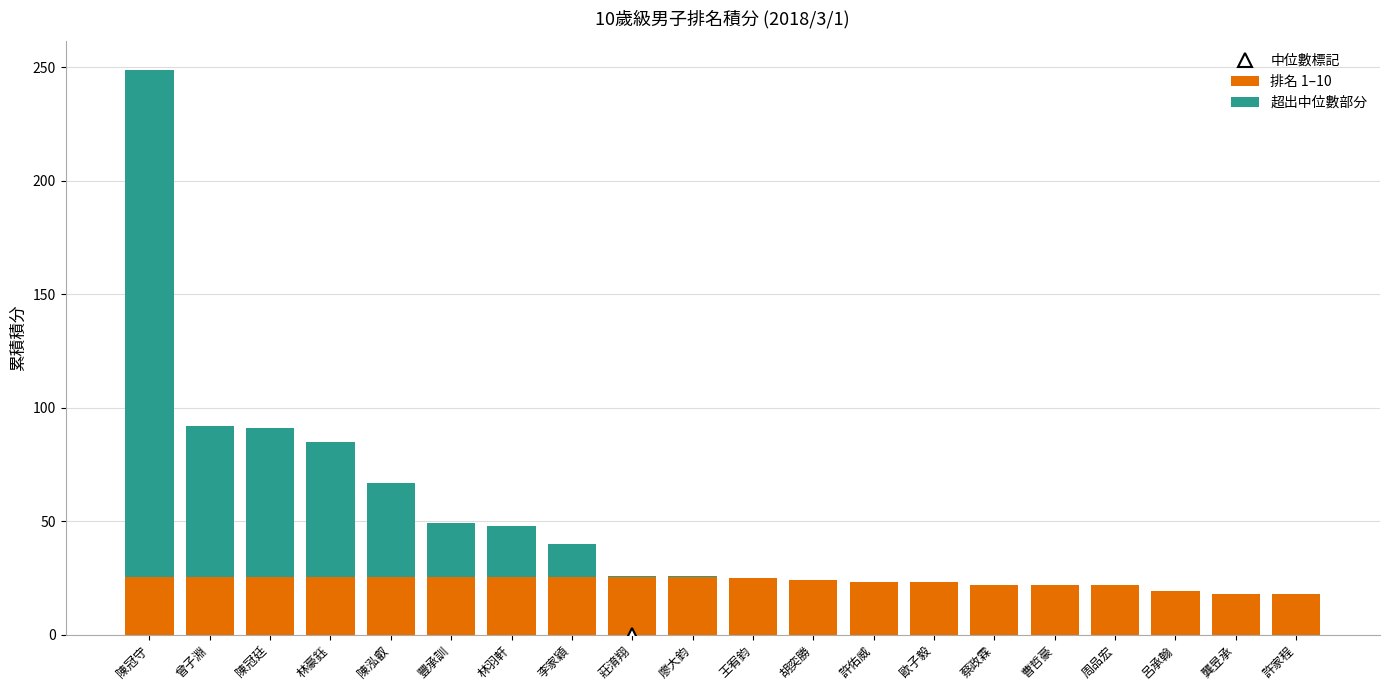

What is the total value across all series at 許家程?

18.0